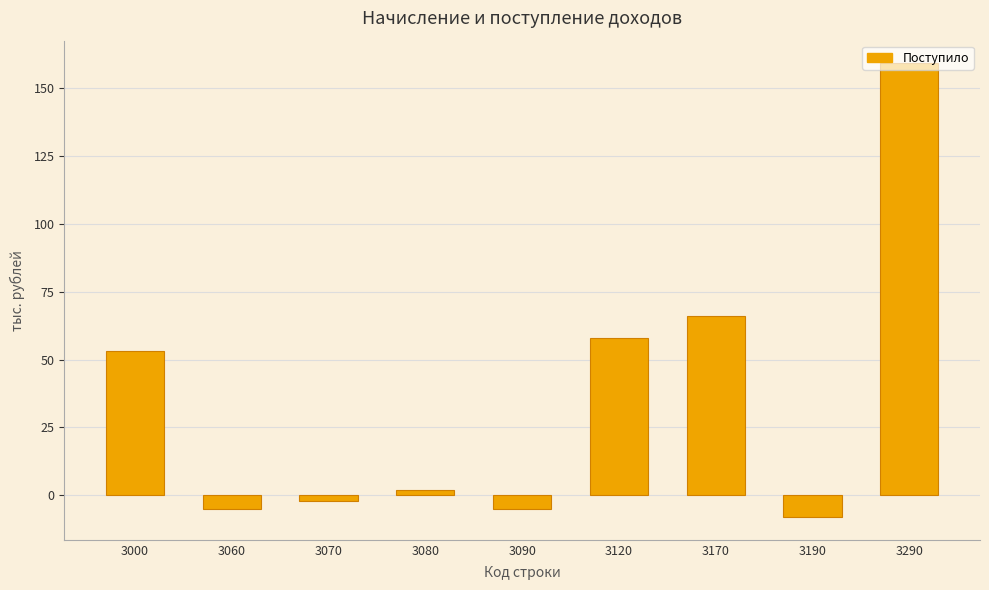

How many positive values are there?

5